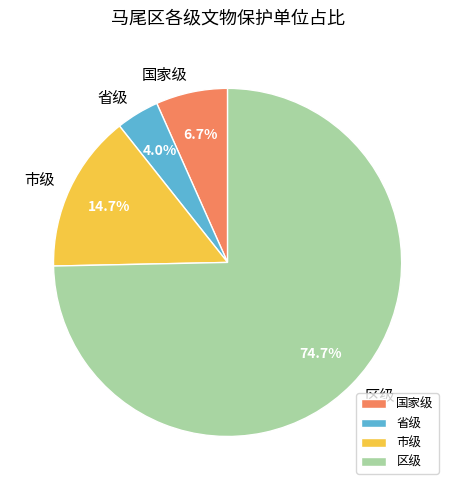

Which category has the smallest portion of the pie?

省级